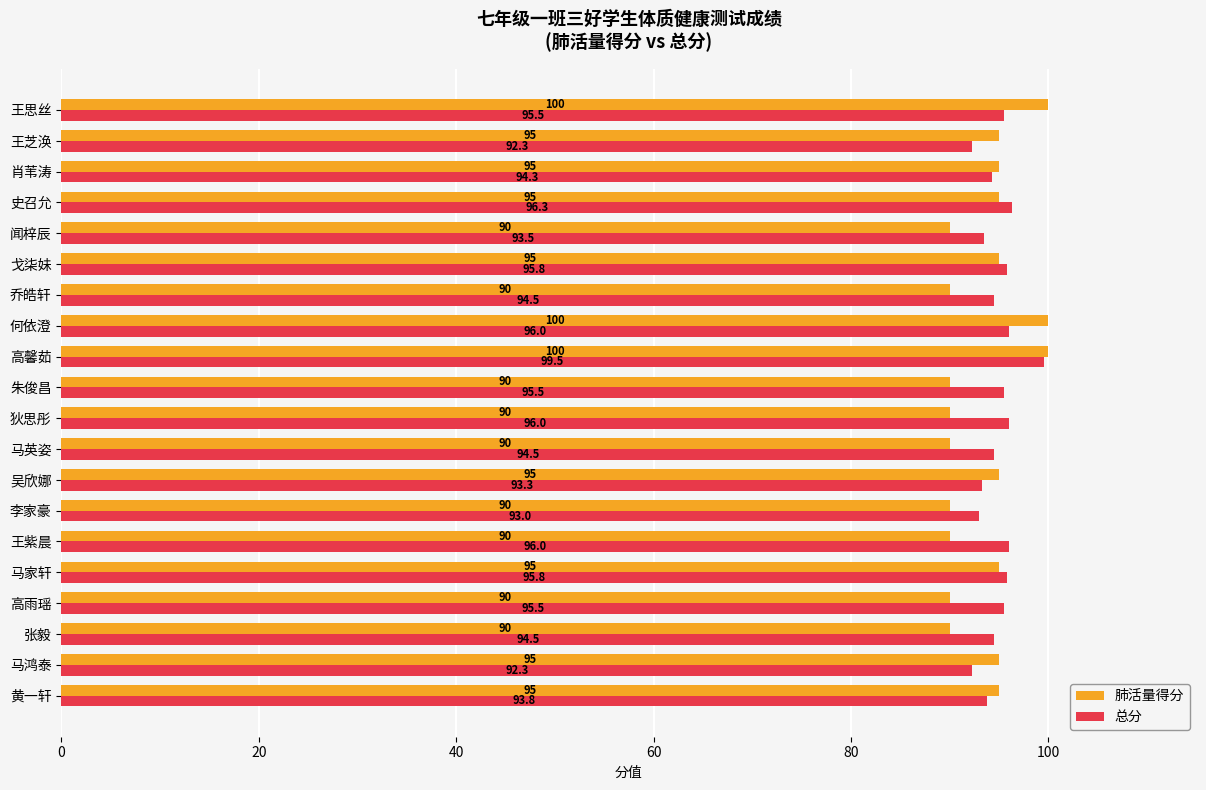

Which series changed the most between 闻梓辰 and 王芝涣?

肺活量得分